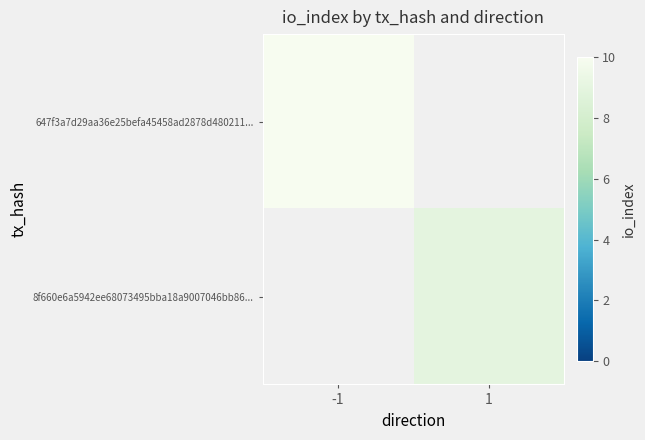

Reading left to right, what are all the values shown in this chart?

647f3a7d29aa36e25befa45458ad2878d480211...: -1=10	1=0
8f660e6a5942ee68073495bba18a9007046bb86...: -1=0	1=9